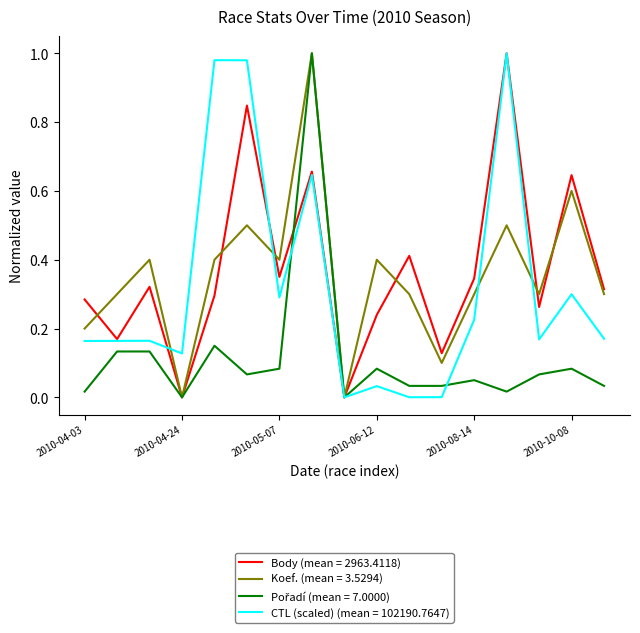

How many lines are shown in the chart?

4